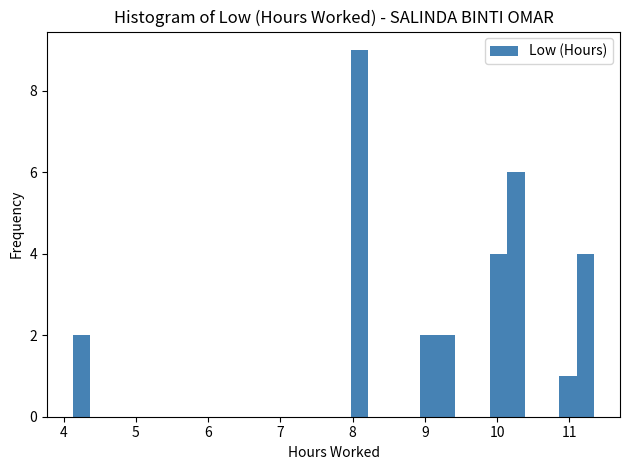

Read against the x-axis, roughly where is the centre of the tallest bar?

8.1